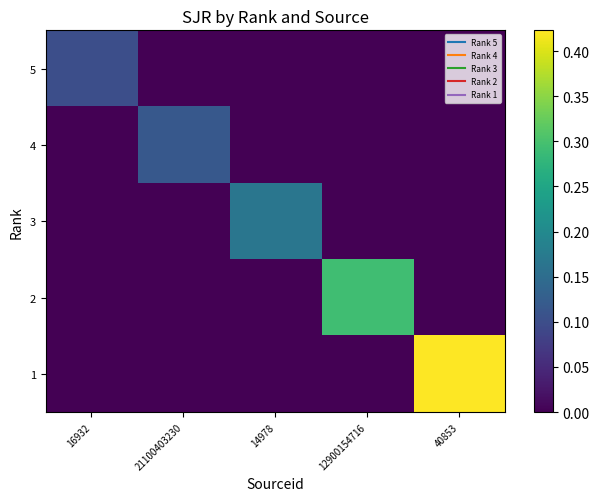

At how many categories does at least one series exceed 0?

5